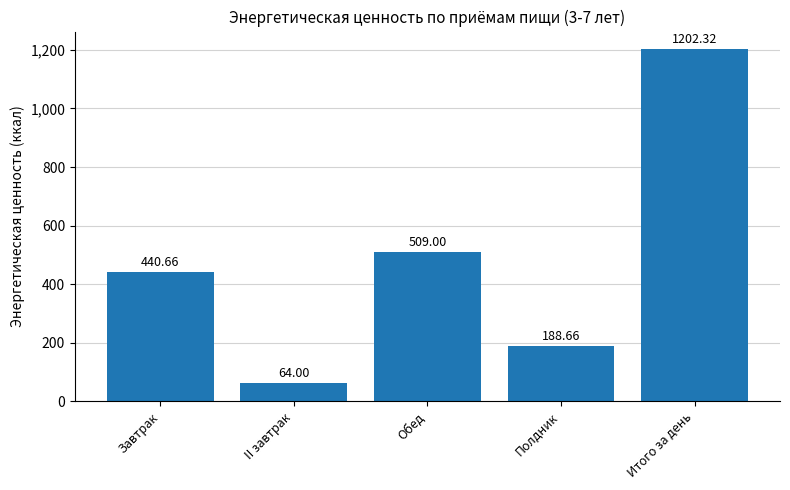

Is it true that the value at Обед is 509.0?

True